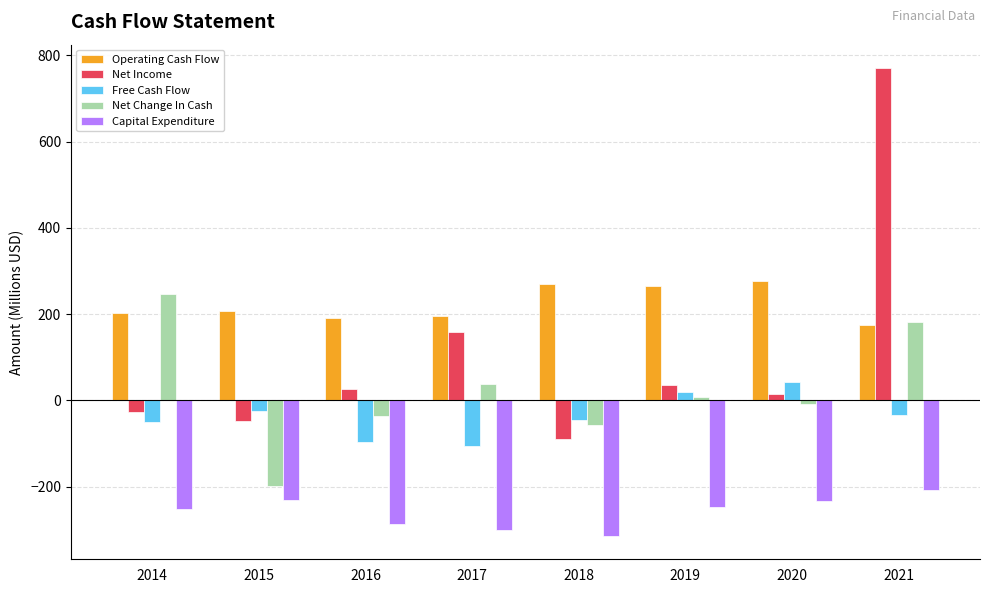

Read the Free Cash Flow value at 2018.

-44.8